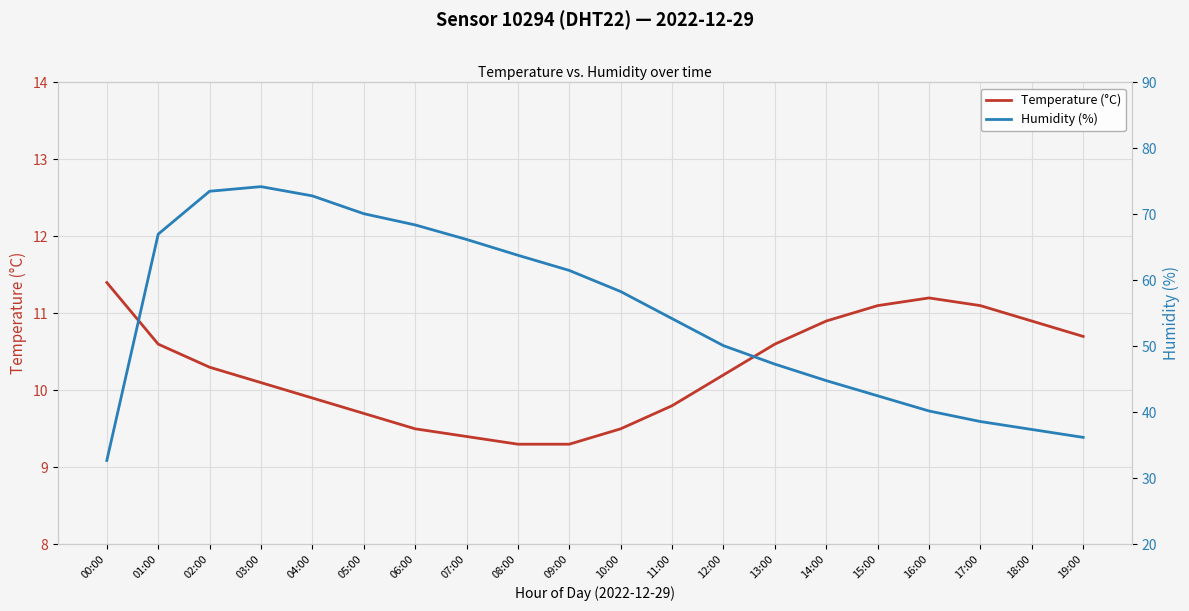

Rank the series by their average value, from highest to lowest.

Humidity (%), Temperature (°C)